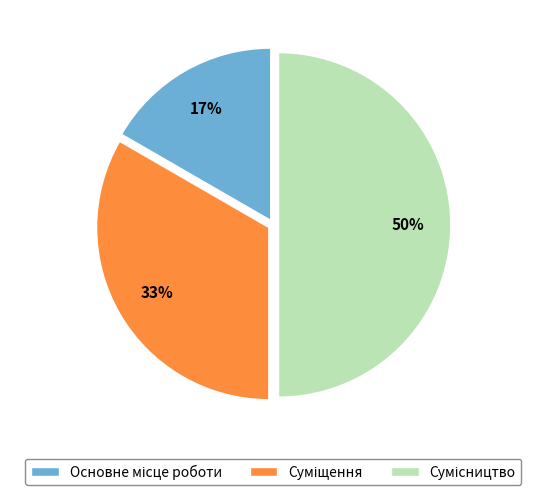

To the nearest percent, what is the average slice percentage?

33%